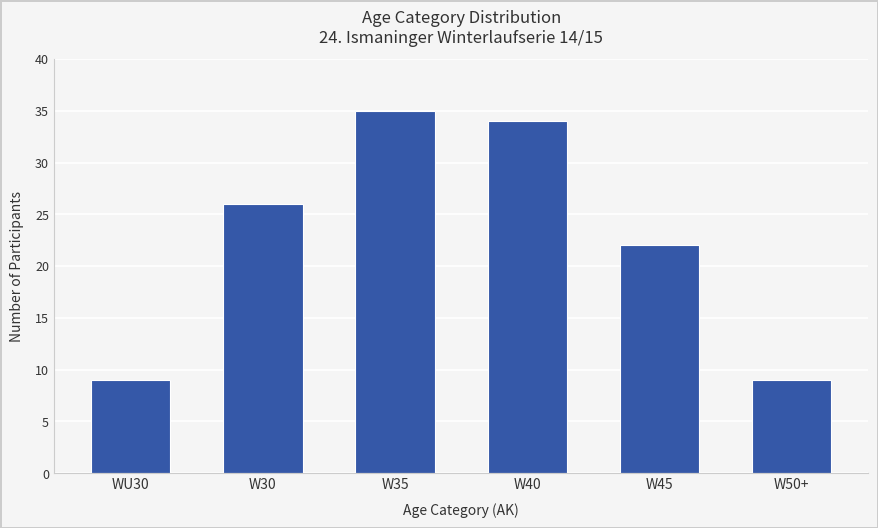

What is the greatest value displayed?

35